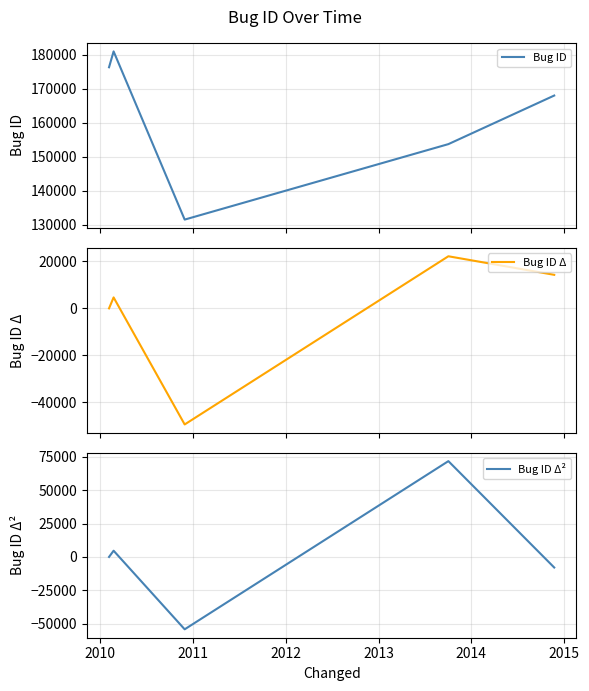

What is the lowest value of the Bug ID series?

131531